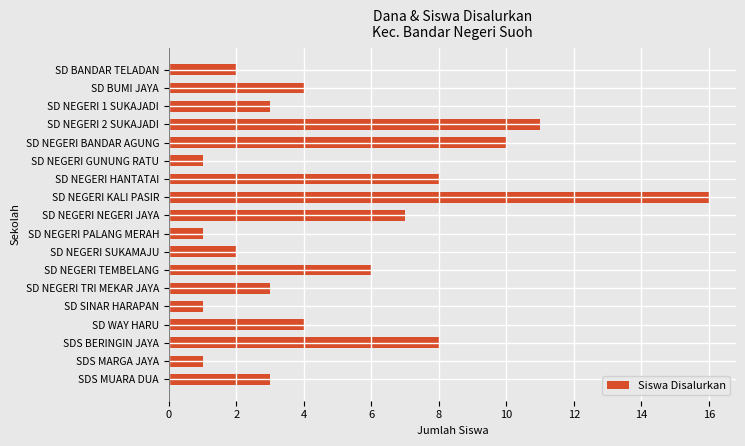

What is the greatest value displayed?

16